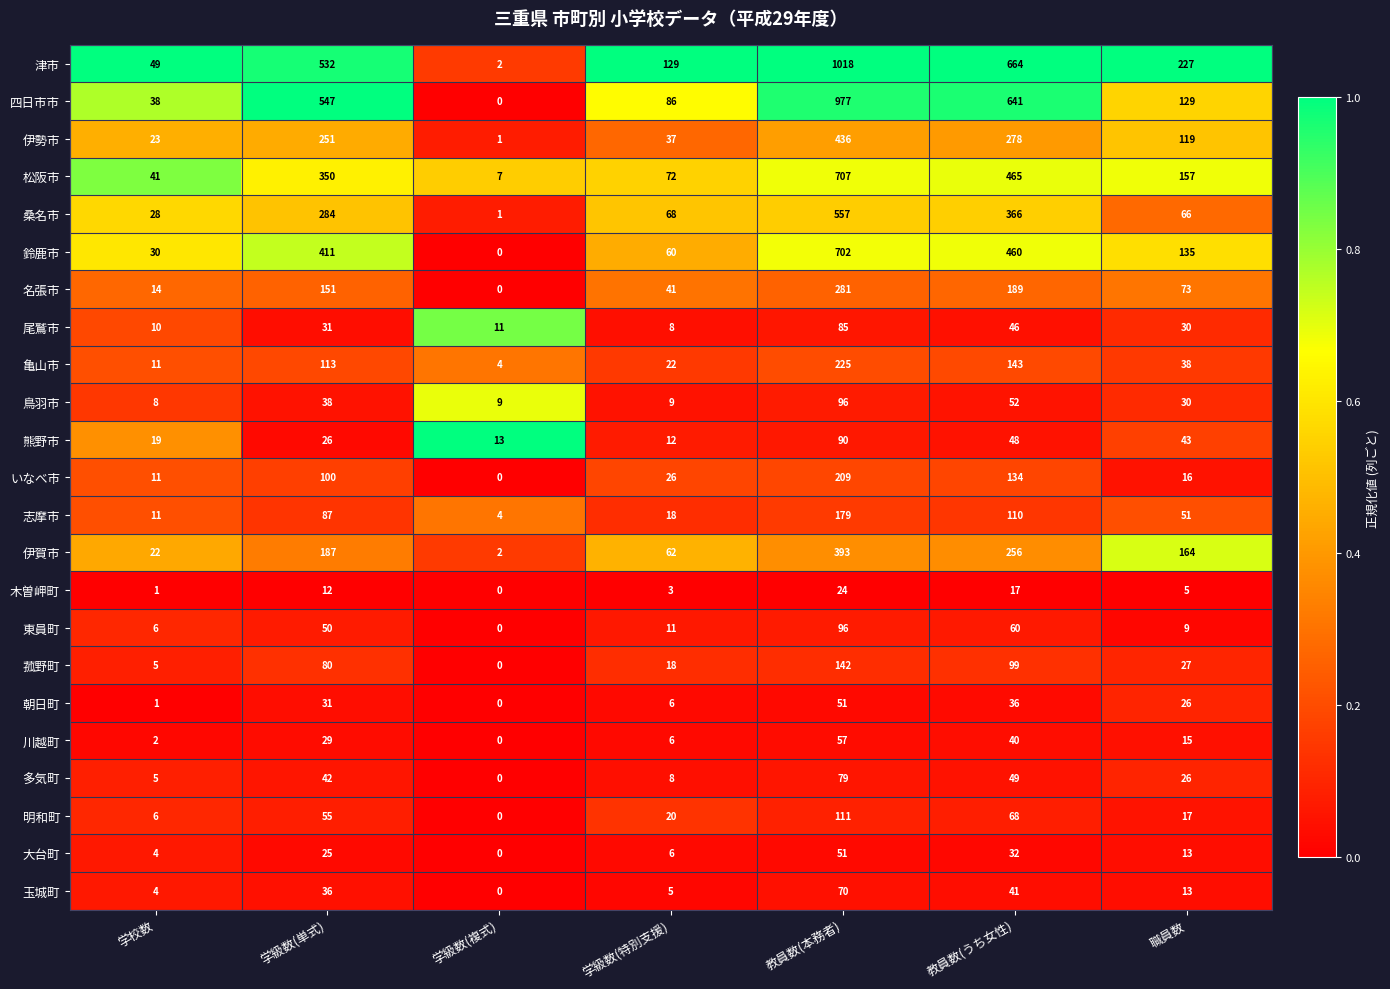

Which series has the widest spread of values?

津市